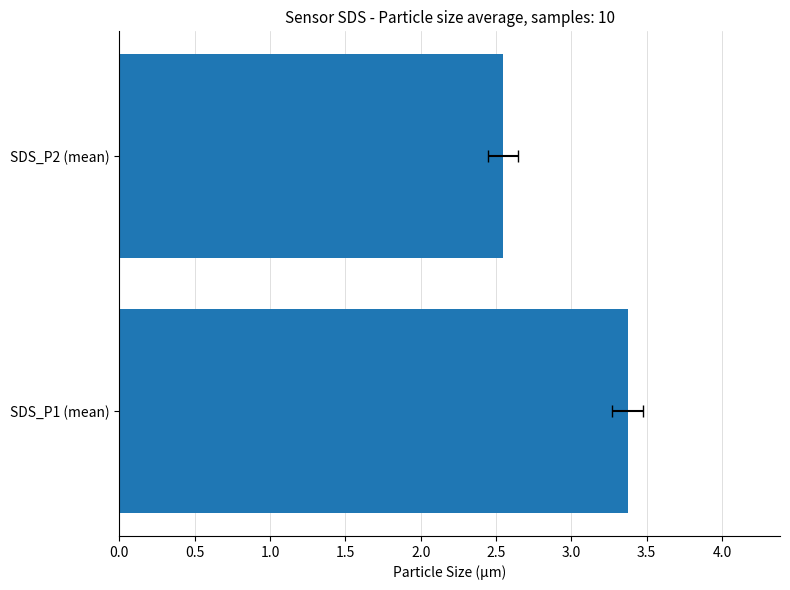

Read the value at SDS_P1 (mean).

3.4